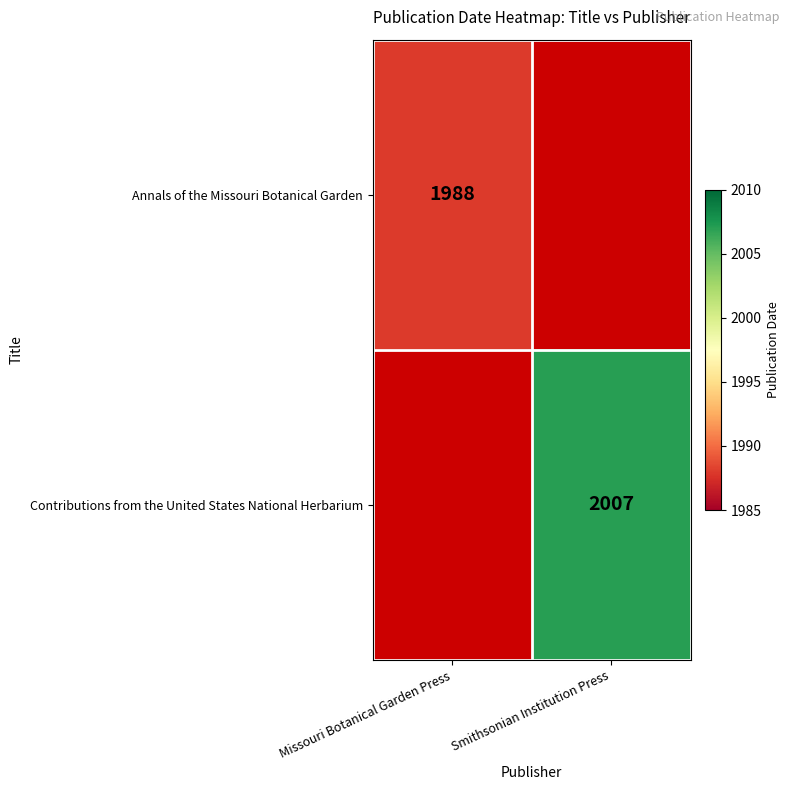

True or false: Annals of the Missouri Botanical Garden has a value of 1988 at Missouri Botanical Garden Press.

True